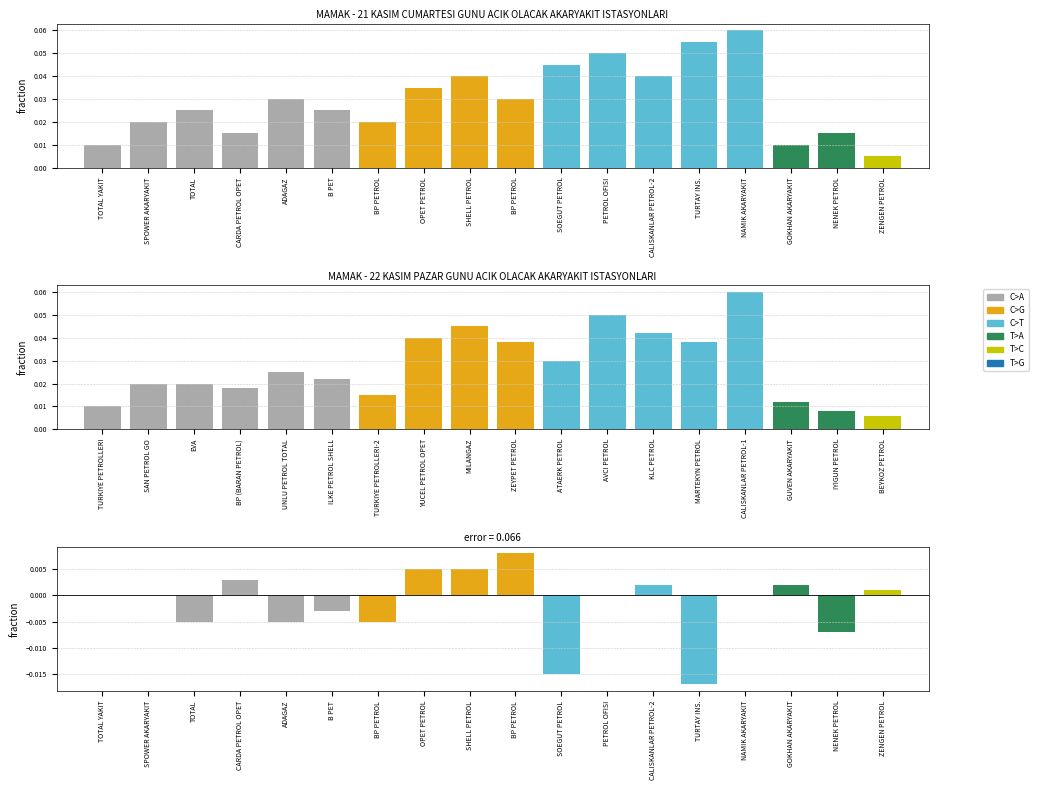

How many data points does each series have?

18